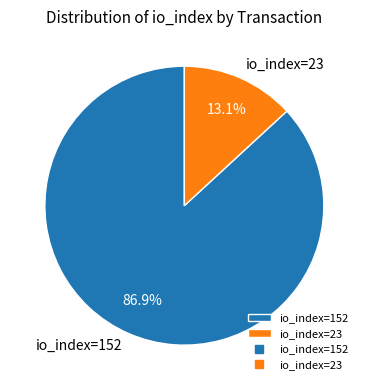

Rank the categories by value from highest to lowest.

io_index=152, io_index=23